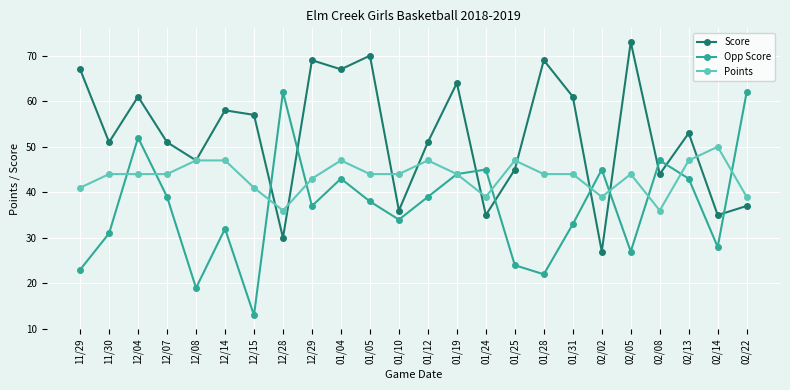

What is the total value across all series at 01/28?

135